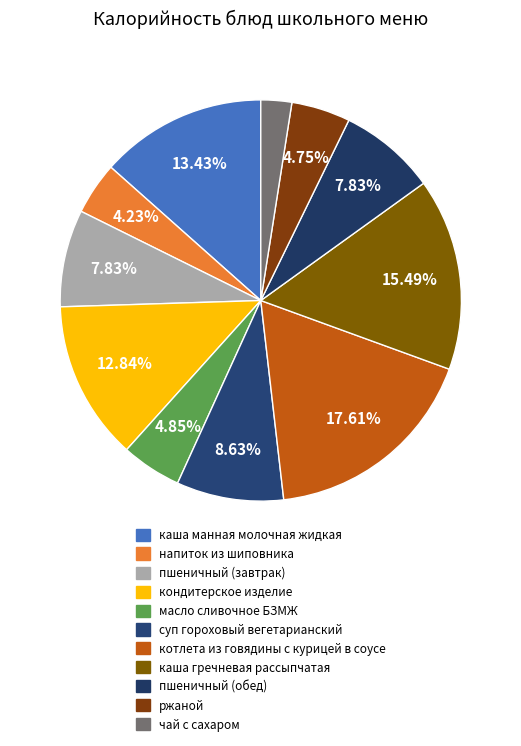

Rank the categories by value from lowest to highest.

чай с сахаром, напиток из шиповника, ржаной, масло сливочное БЗМЖ, пшеничный (завтрак), пшеничный (обед), суп гороховый вегетарианский, кондитерское изделие, каша манная молочная жидкая, каша гречневая рассыпчатая, котлета из говядины с курицей в соусе